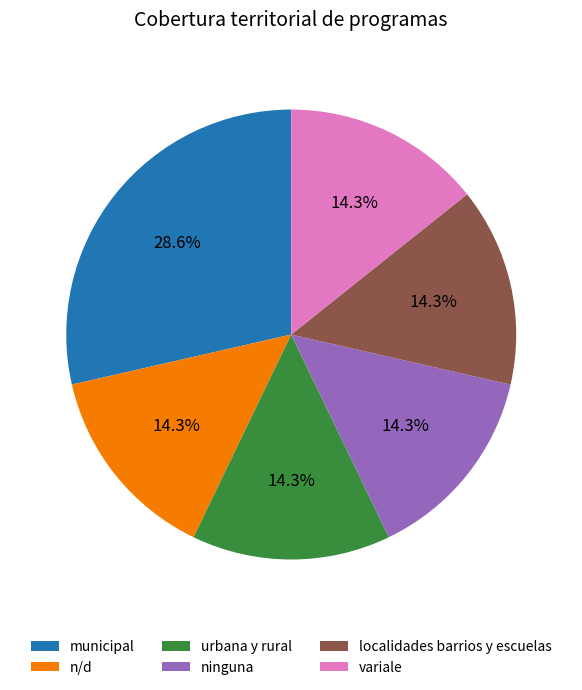

Which slice is the largest?

municipal